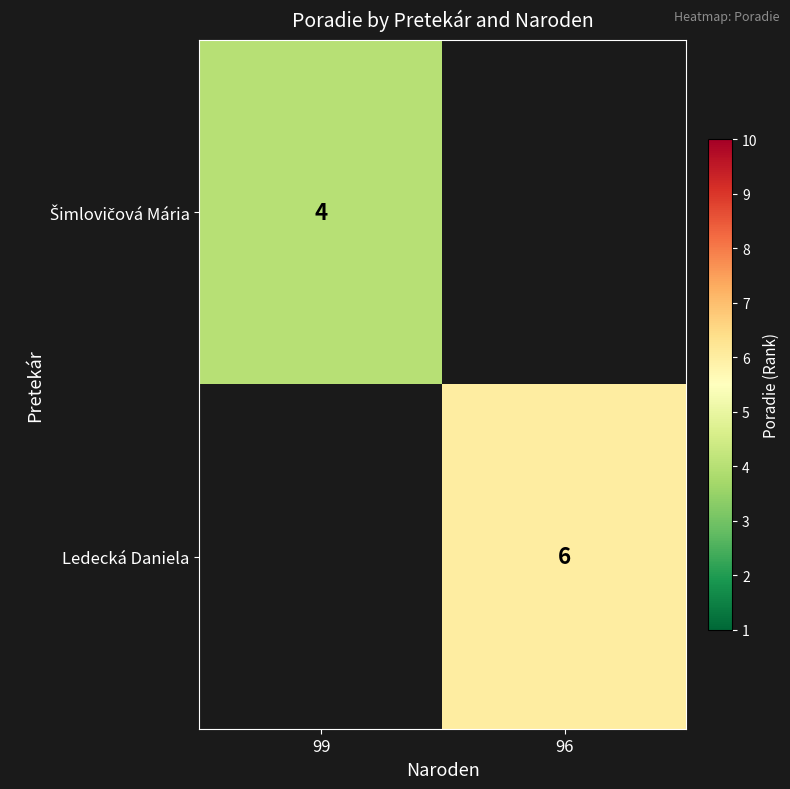

Is it true that Ledecká Daniela equals 4 at 96?

False